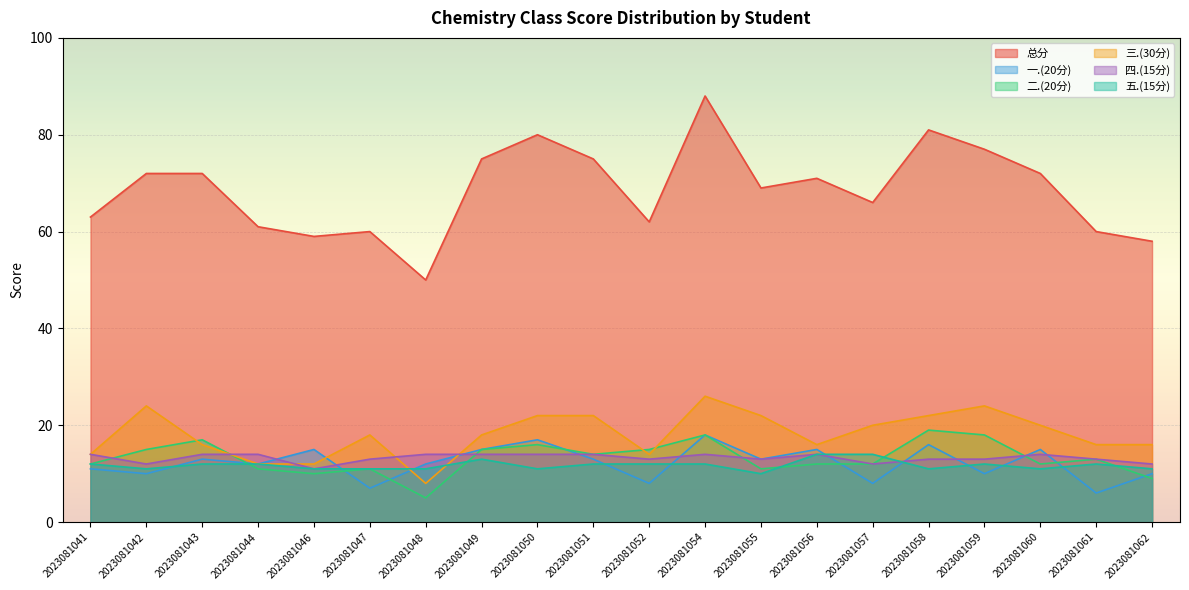

Reading right to left, what are all the values shown in this chart?

总分: 58	60	72	77	81	66	71	69	88	62	75	80	75	50	60	59	61	72	72	63
一.(20分): 10	6	15	10	16	8	15	13	18	8	13	17	15	12	7	15	12	13	10	11
二.(20分): 9	13	12	18	19	12	12	11	18	15	14	16	15	5	11	10	11	17	15	12
三.(30分): 16	16	20	24	22	20	16	22	26	14	22	22	18	8	18	12	12	16	24	14
四.(15分): 12	13	14	13	13	12	14	13	14	13	14	14	14	14	13	11	14	14	12	14
五.(15分): 11	12	11	12	11	14	14	10	12	12	12	11	13	11	11	11	12	12	11	12